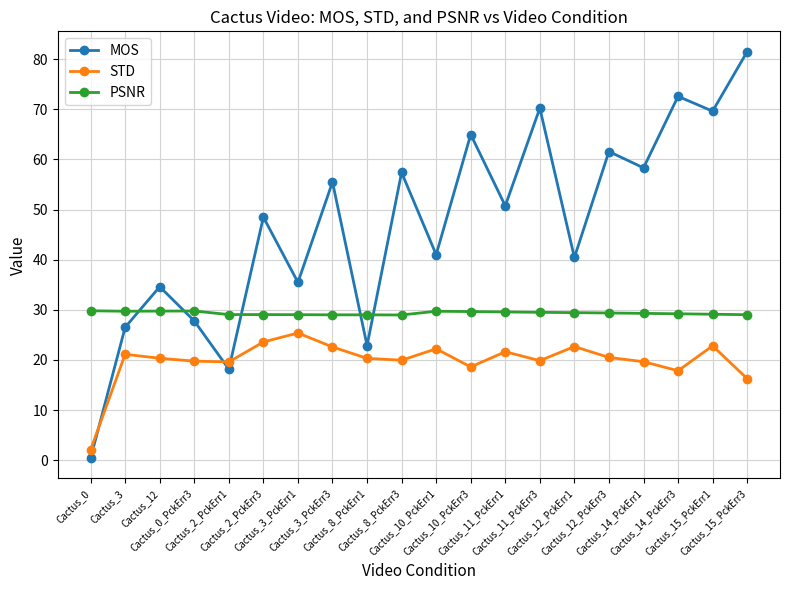

List the series in order of their overall mean, lowest first.

STD, PSNR, MOS